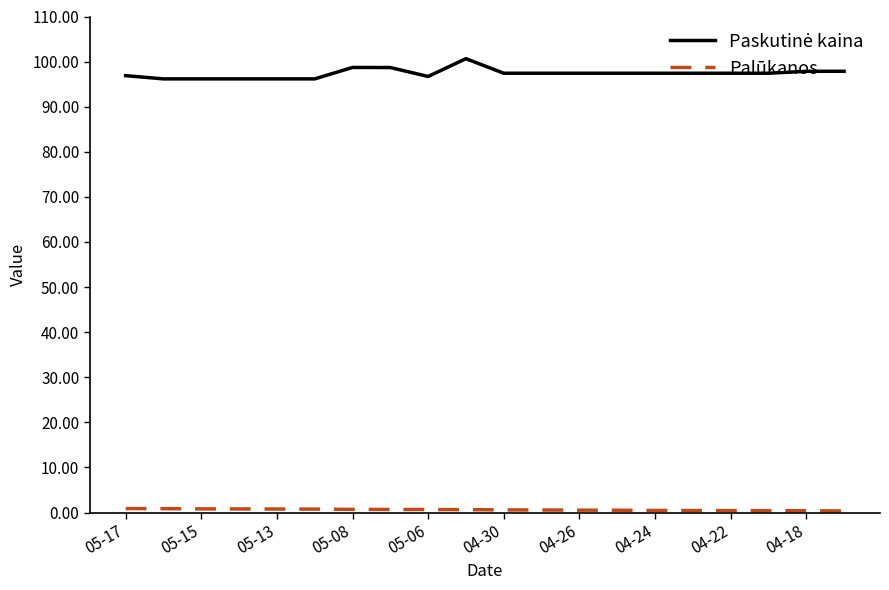

What is the greatest value displayed?

100.6